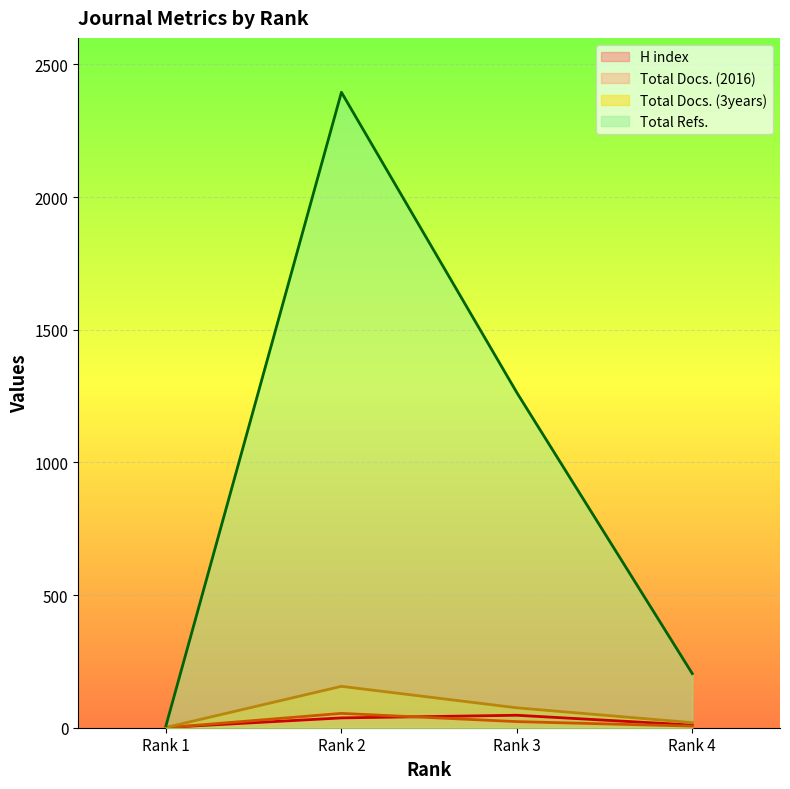

Which series has the largest range (max minus min)?

Total Refs.